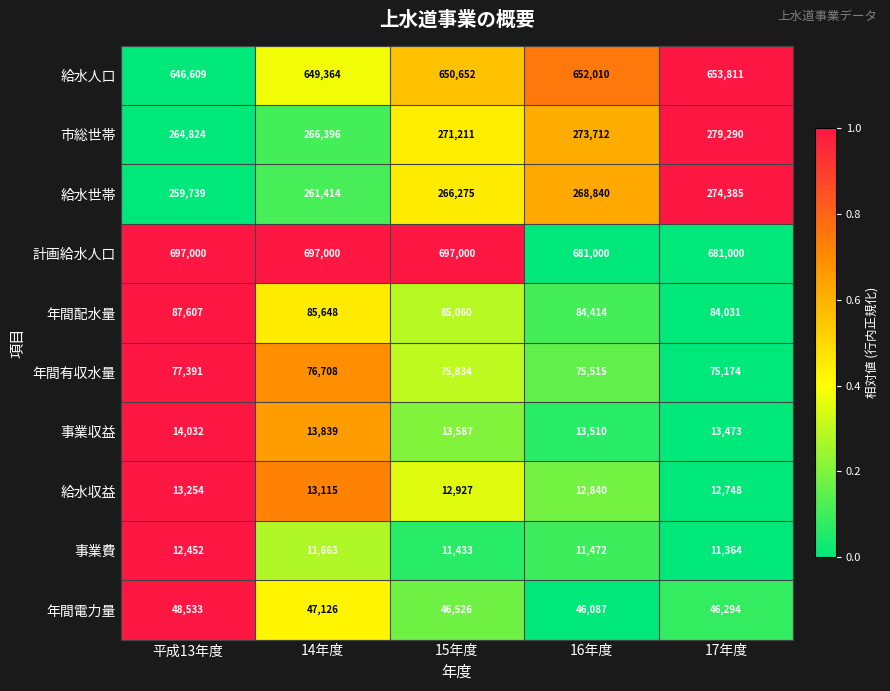

Which series changed the most between 14年度 and 17年度?

計画給水人口